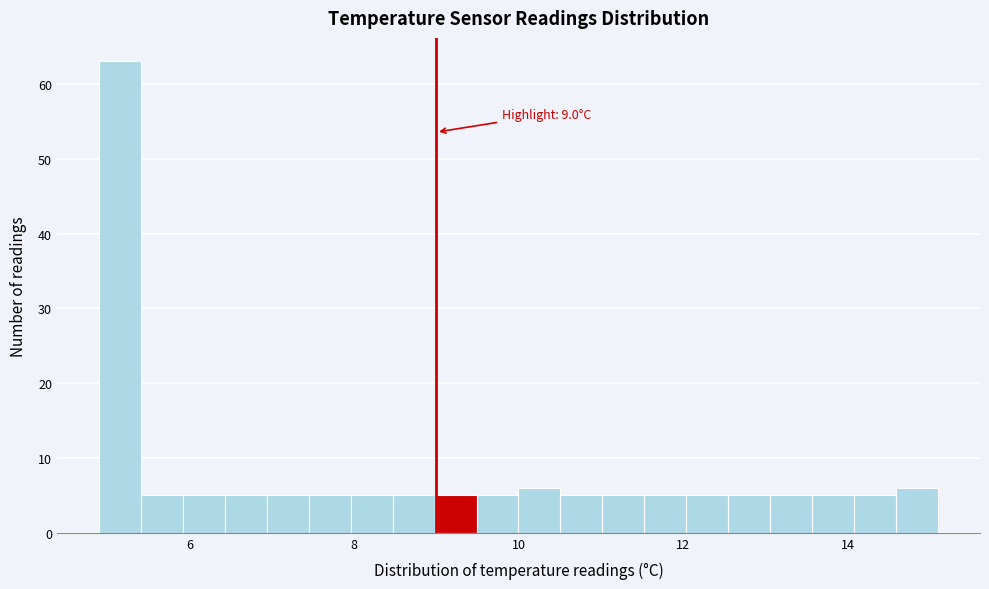

Around what value on the x-axis is the tallest bar? Give the approximate position of its centre, as read against the axis.

5.2